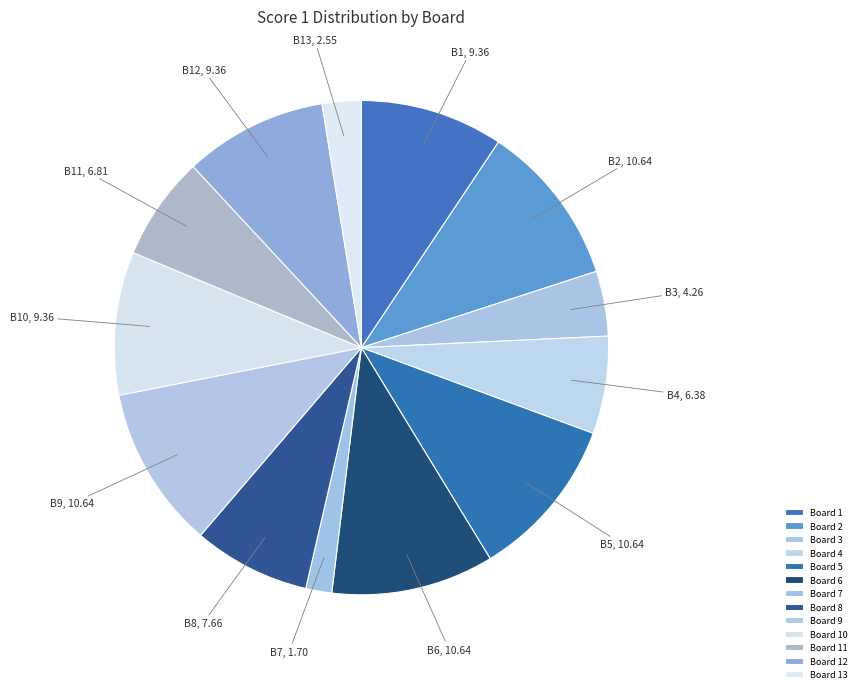

True or false: Board 8 accounts for 8% of the total.

True